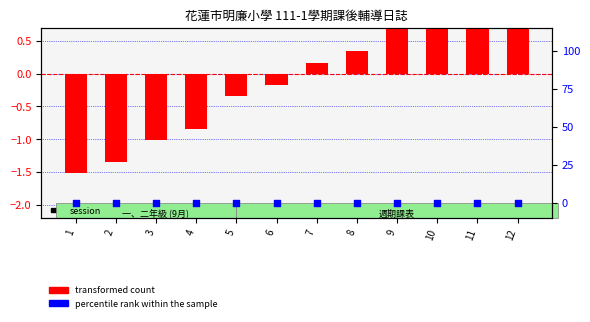

Which series reaches the maximum Y coordinate?

transformed count